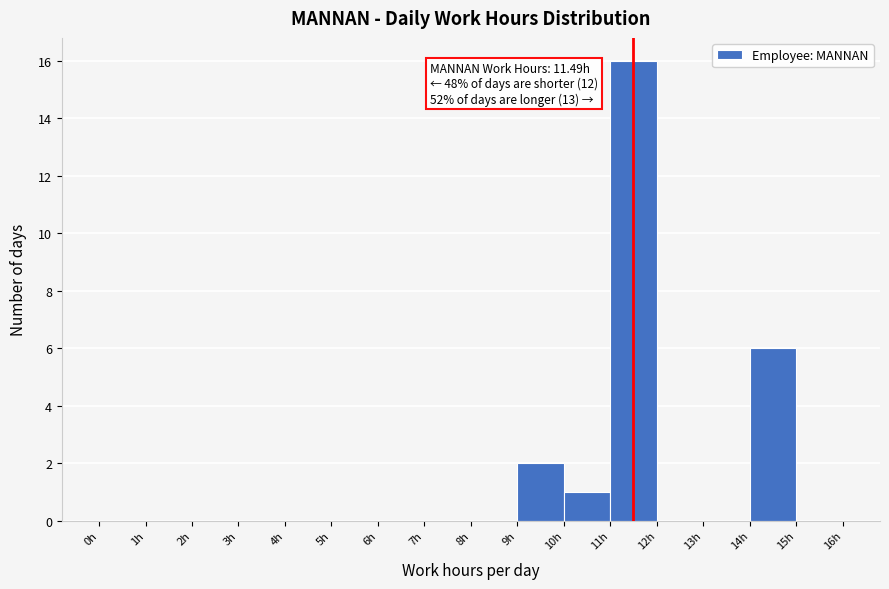

Which range on the x-axis has the tallest bar?

11 to 12